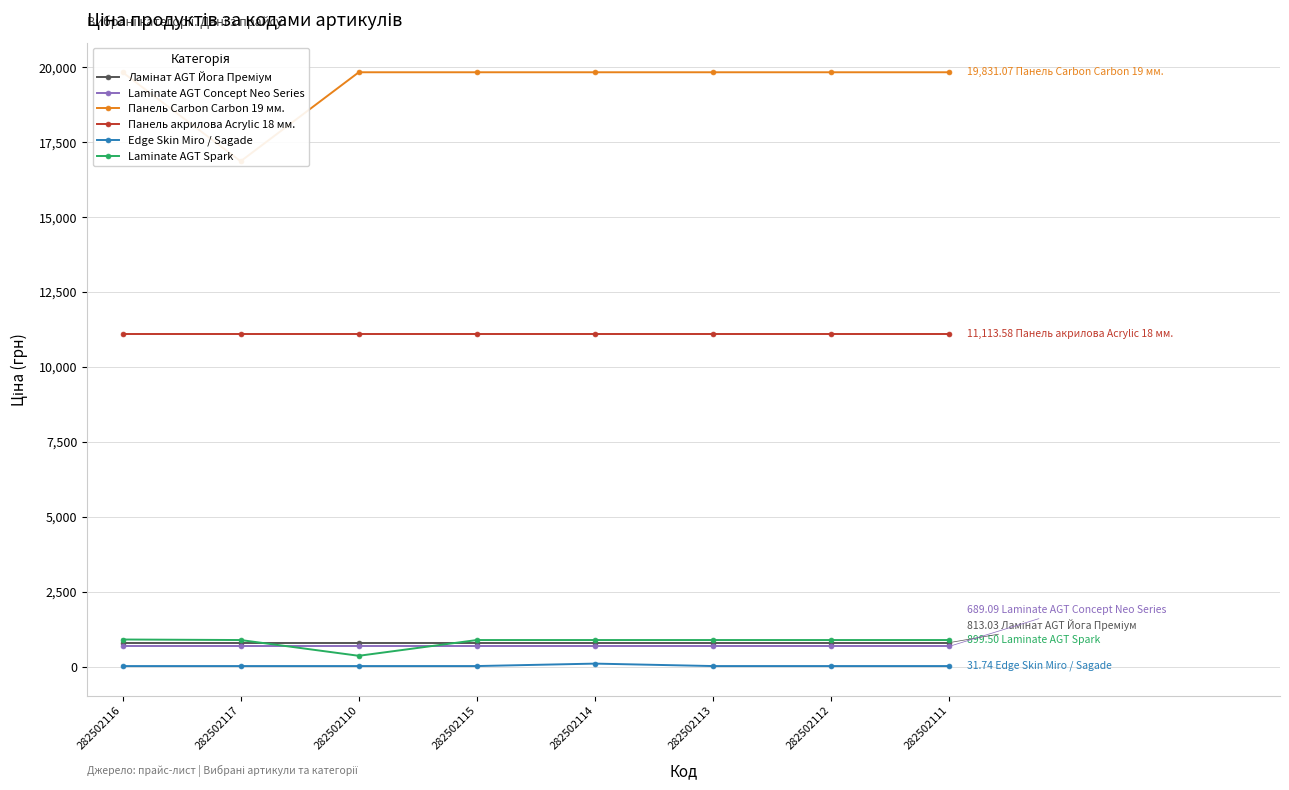

True or false: Панель акрилова Acrylic 18 мм. has more than 2 interior local peaks.

False